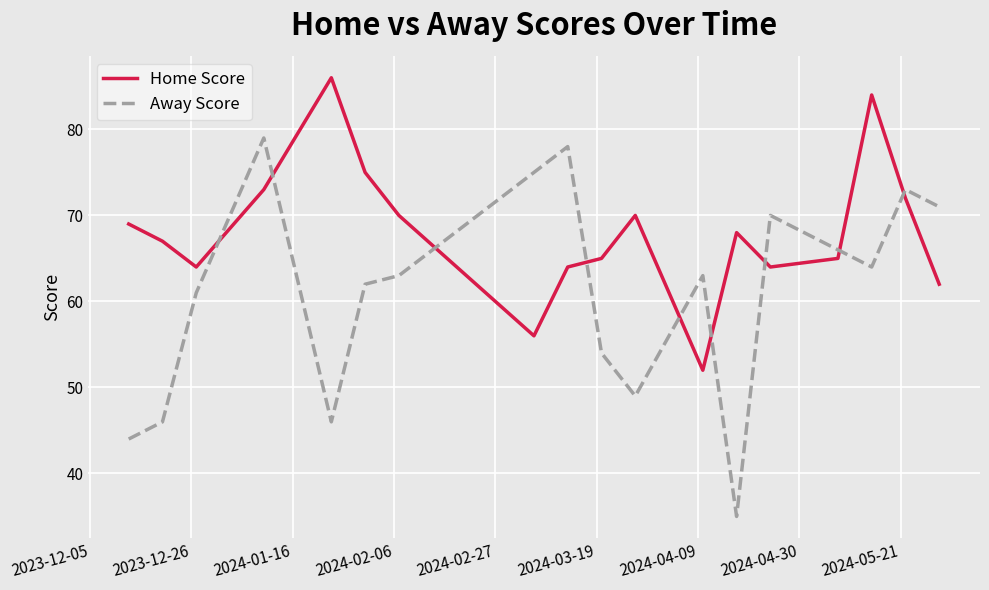

Which series has the largest range (max minus min)?

Away Score